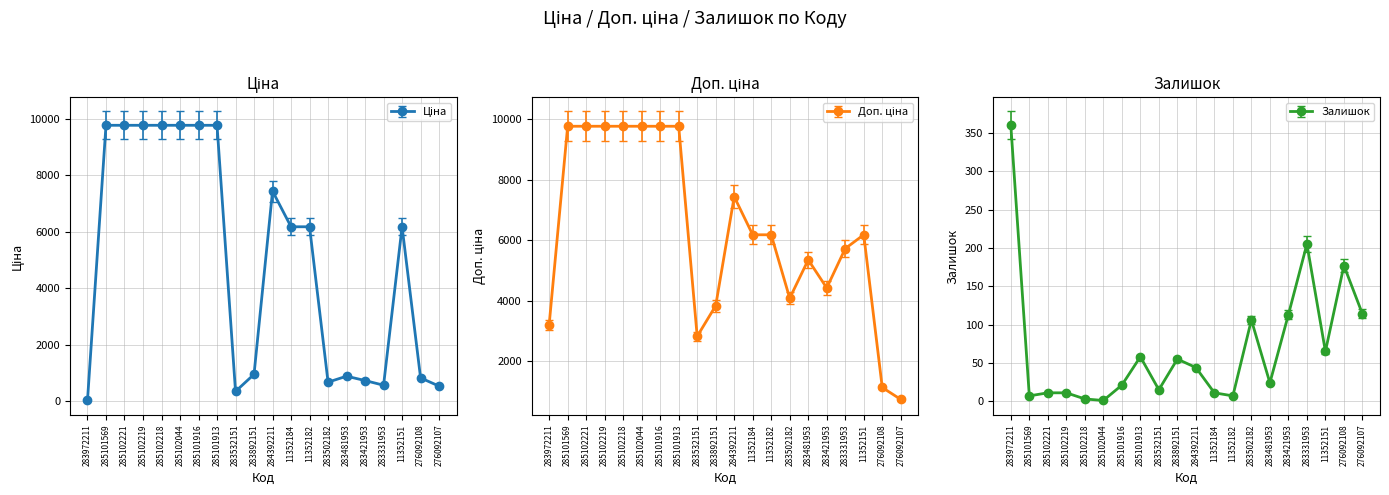

True or false: Залишок and Доп. ціна intersect in this chart.

False